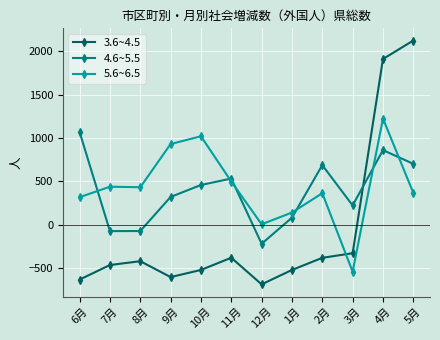

At which label is 4.6~5.5 closest to 425?

10月